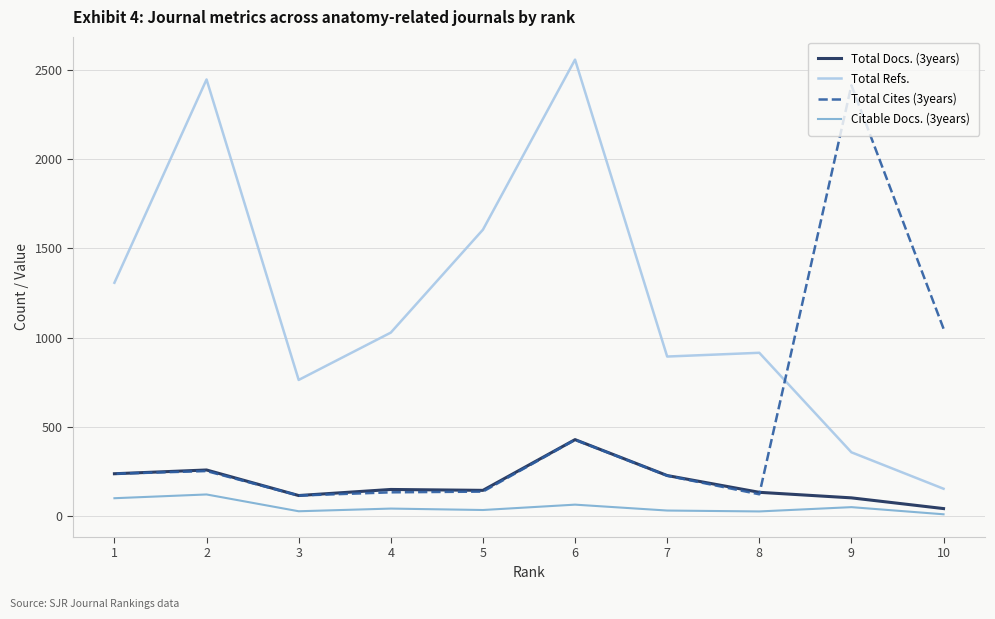

What are all the series names shown in the legend?

Total Docs. (3years), Total Refs., Total Cites (3years), Citable Docs. (3years)